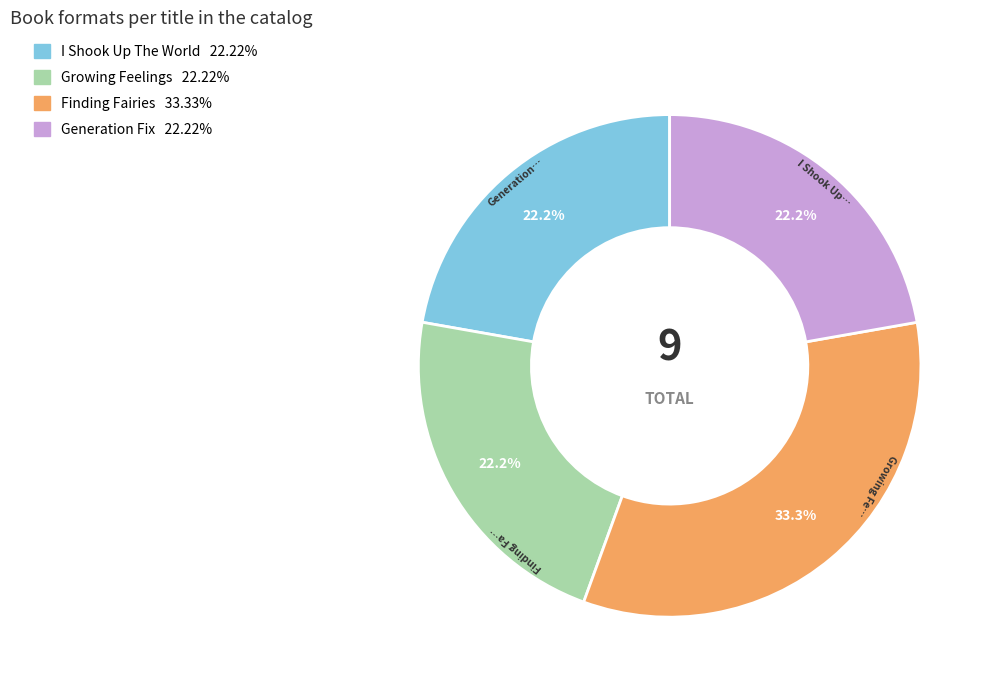

What portion of the pie excludes Finding Fairies?

66.7%